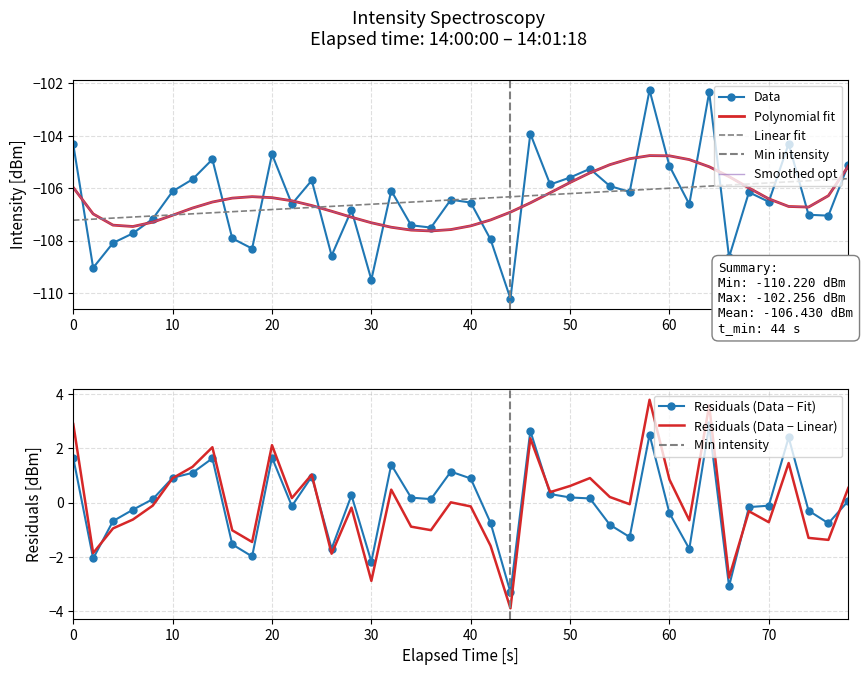

What is the lowest value of the Residuals (Data − Fit) series?

-3.3